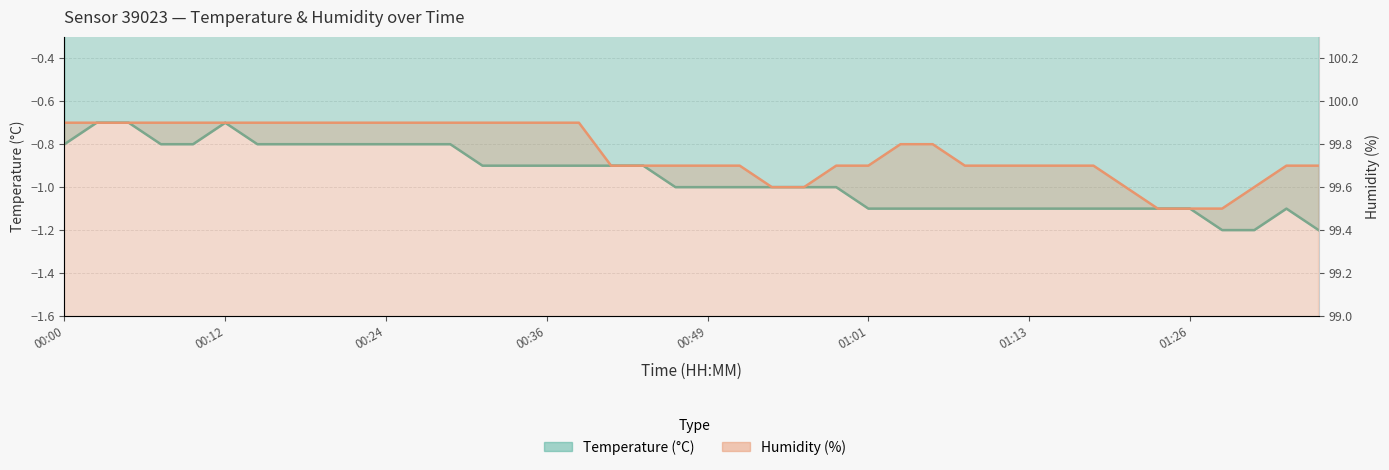

How many distinct data groups are displayed?

2